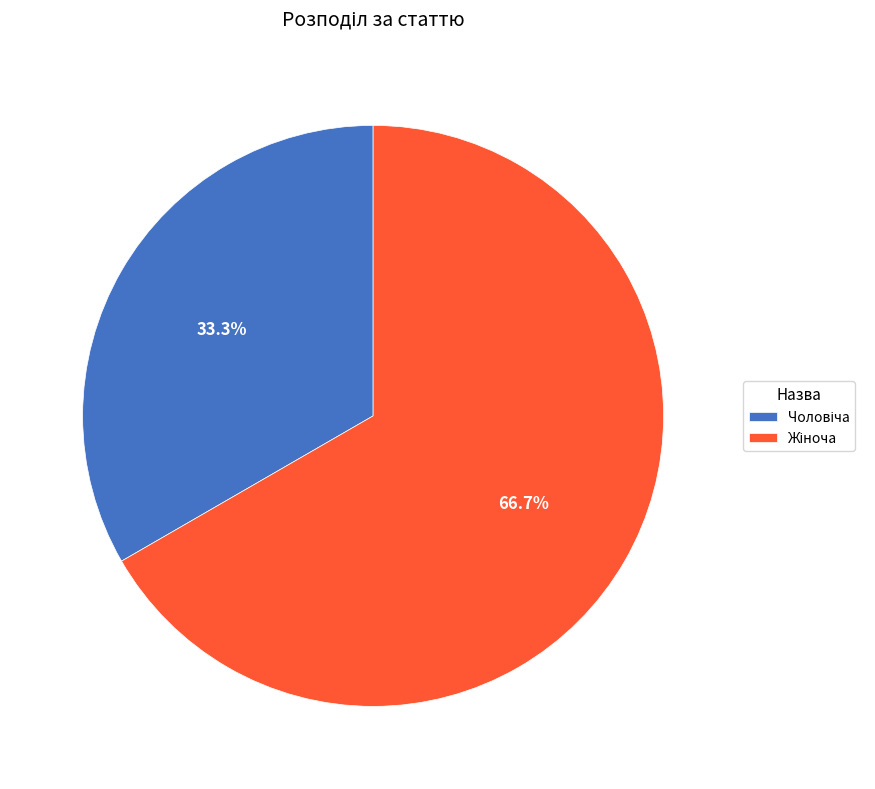

Is there any slice that represents more than half of the pie?

Yes